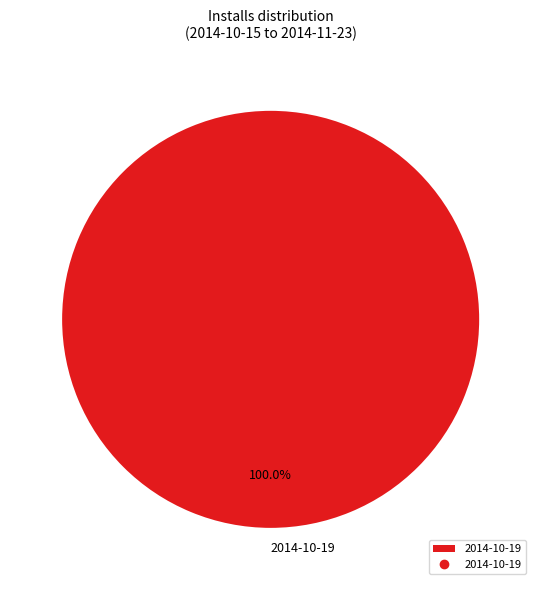

Which category accounts for the majority?

2014-10-19